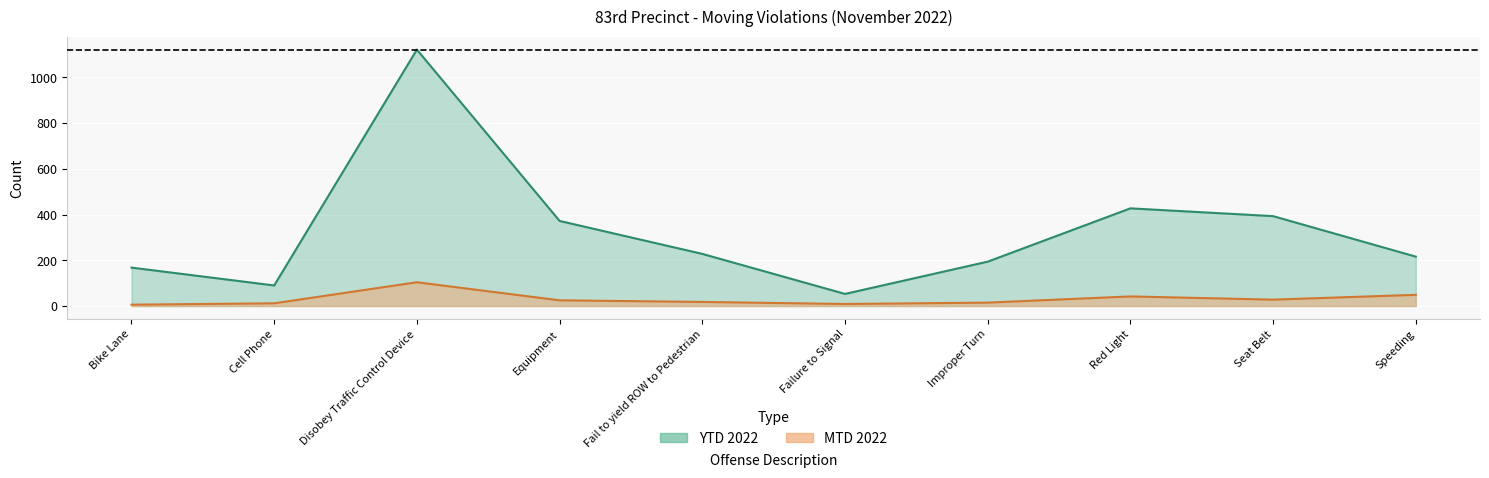

Rank the series at Failure to Signal from highest to lowest value.

YTD 2022, MTD 2022